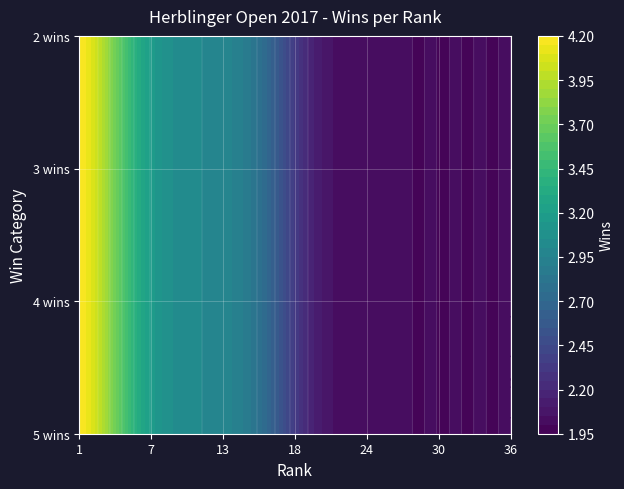

What is the difference between the maximum and second lowest values?

3